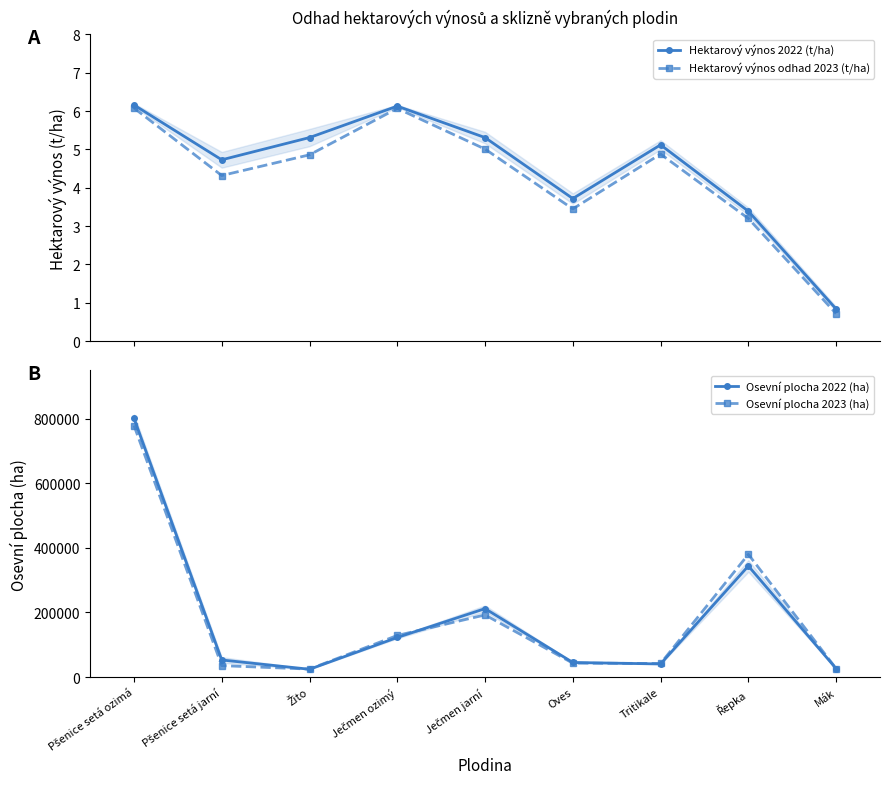

True or false: Hektarový výnos 2022 (t/ha) and Hektarový výnos odhad 2023 (t/ha) intersect in this chart.

False